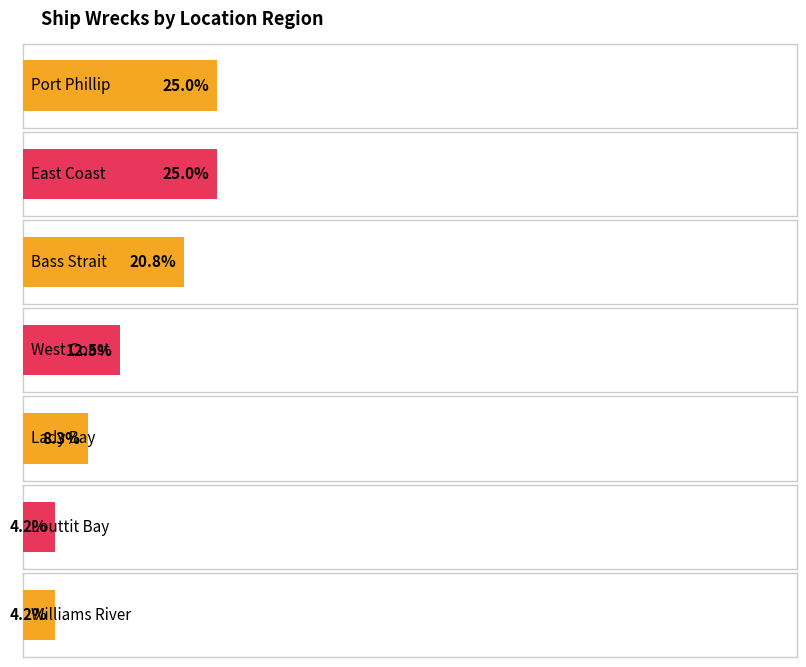

What is the change in value from Lady Bay to Louttit Bay?

-1